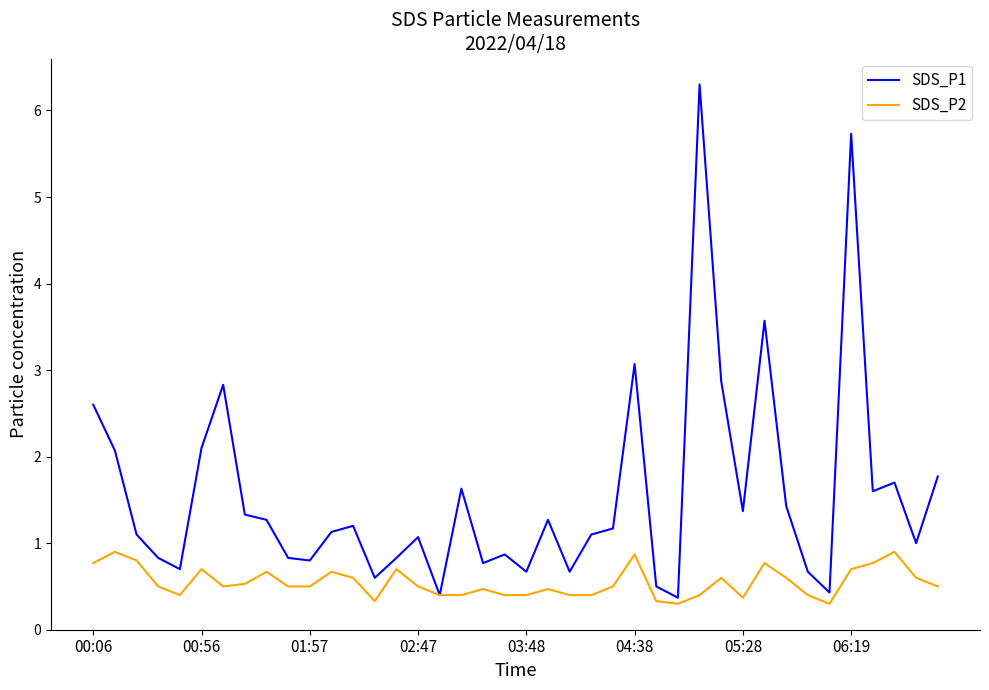

What is the lowest value of the SDS_P1 series?

0.4